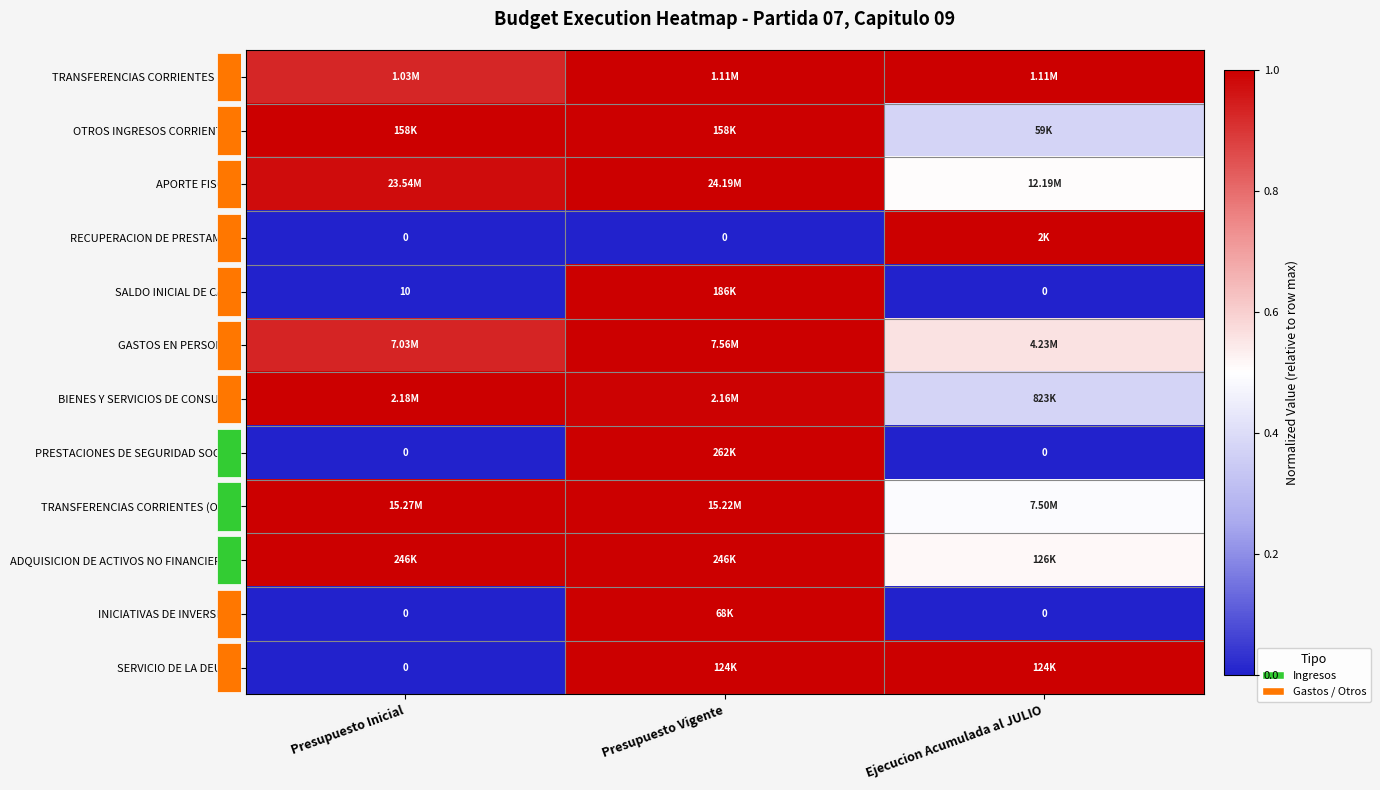

What is the spread (max minus min) of values at Ejecucion Acumulada al JULIO?

1.0